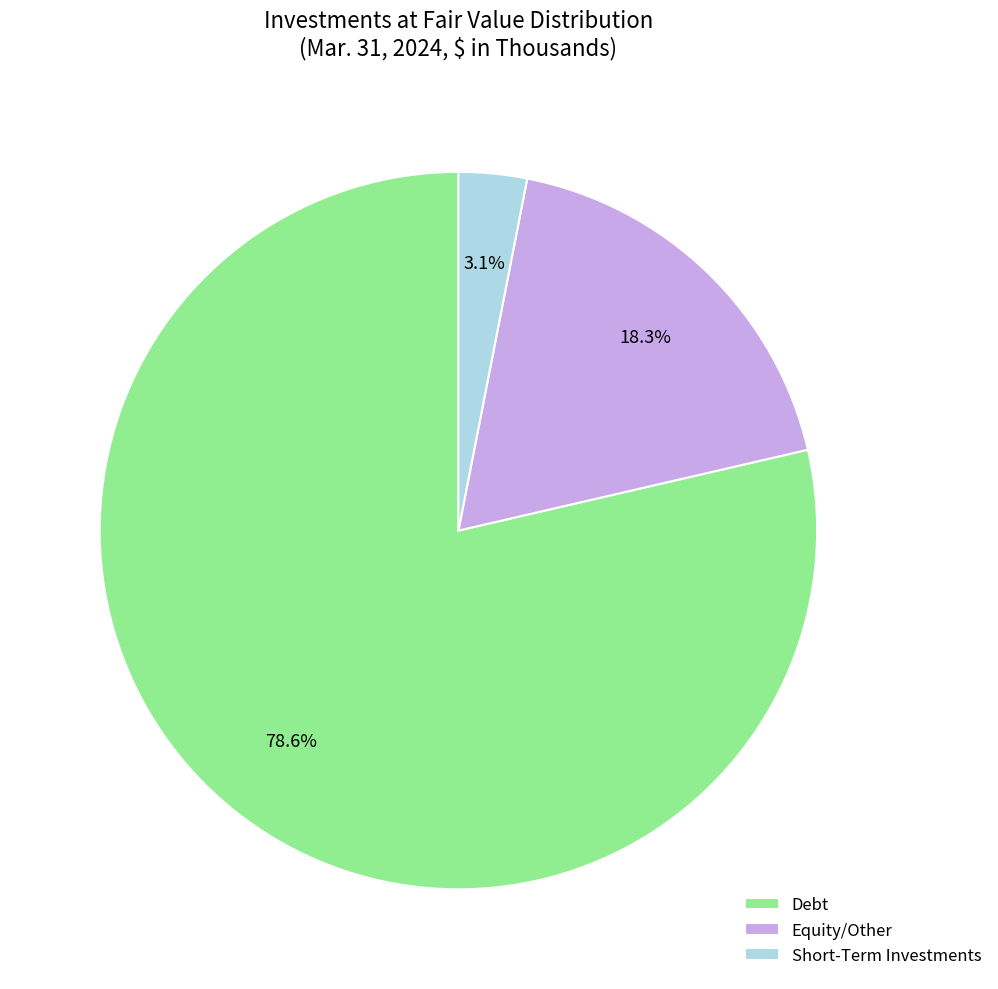

Which category has the biggest portion of the pie?

Debt